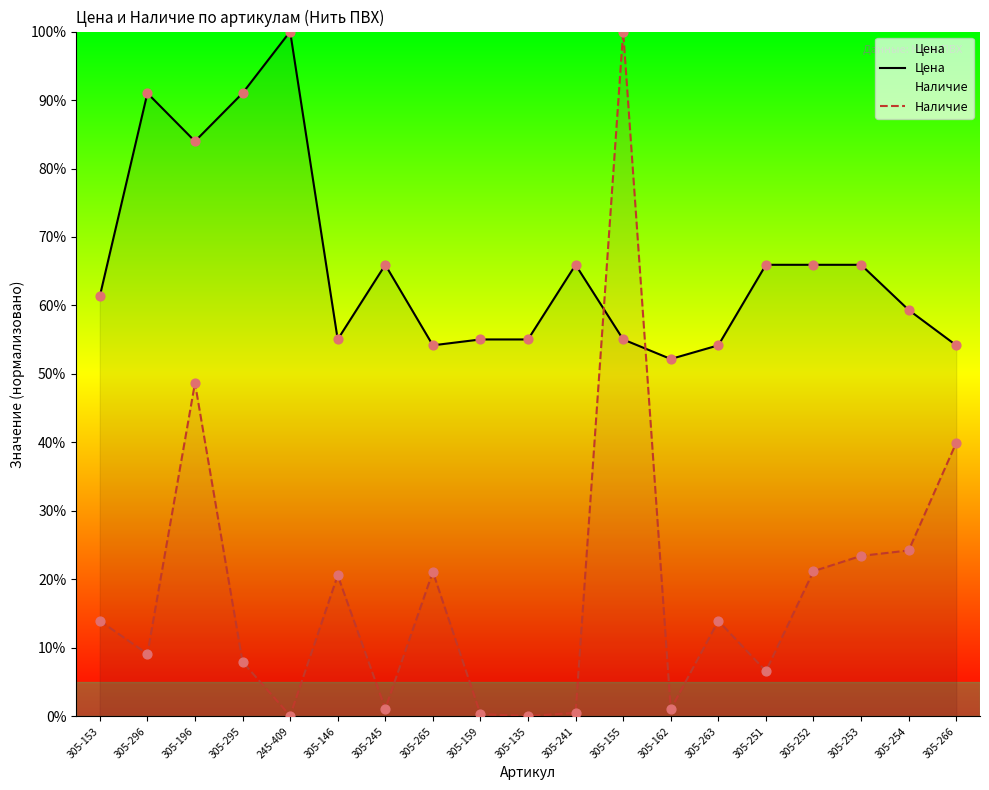

Which series contains the highest Y value?

Цена